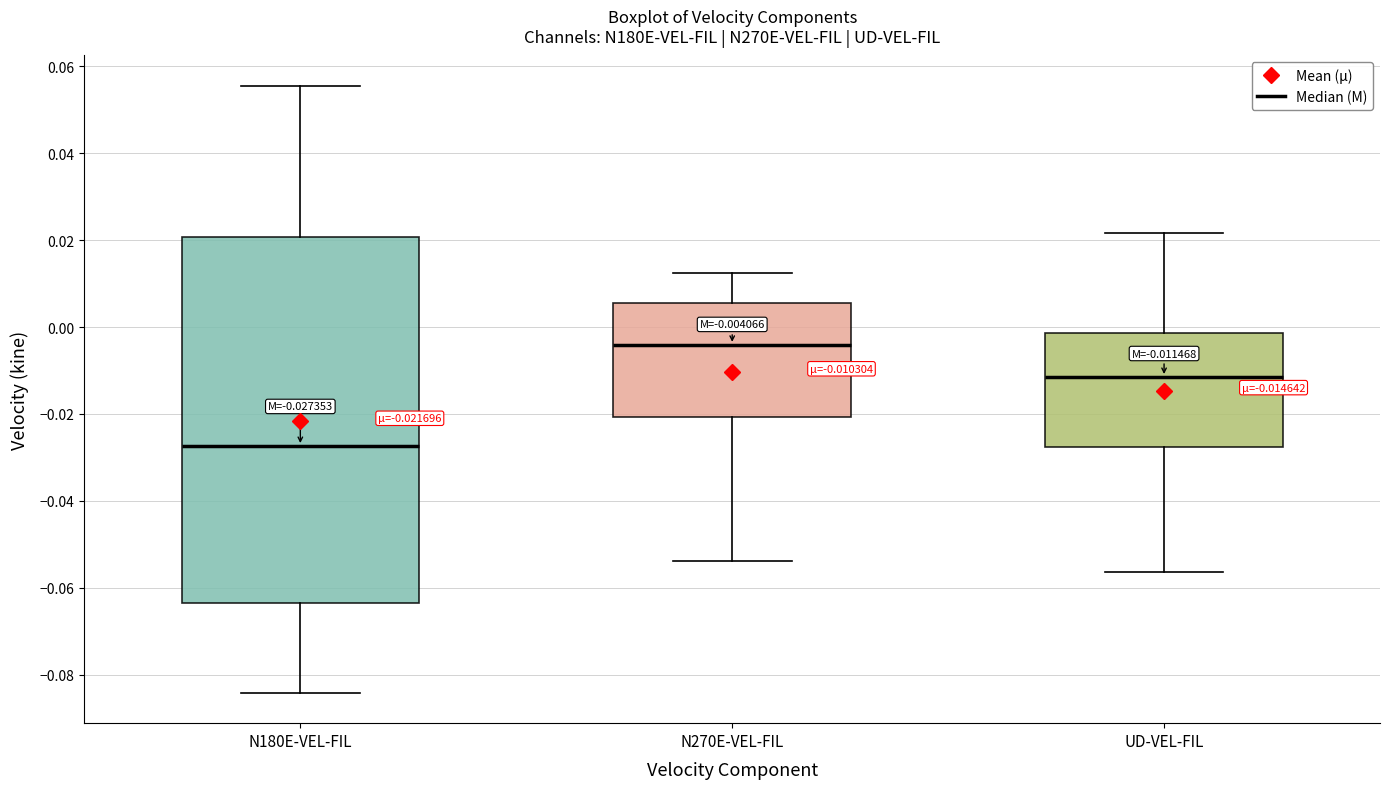

Which box's median line is the highest?

N270E-VEL-FIL